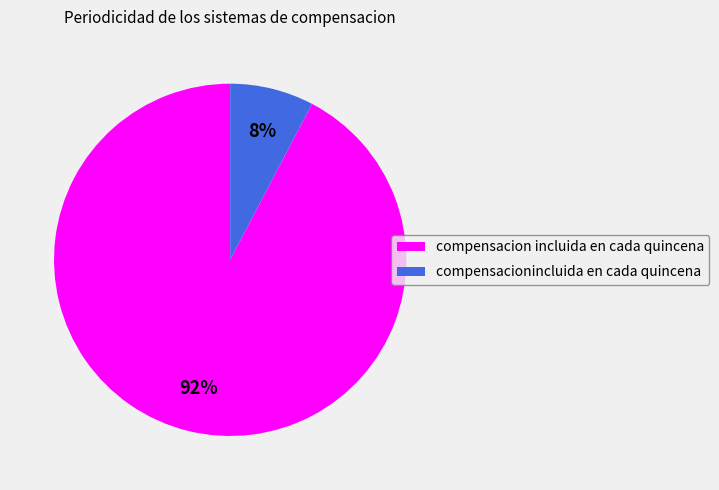

To the nearest percent, what portion does compensacion incluida en cada quincena represent?

92%